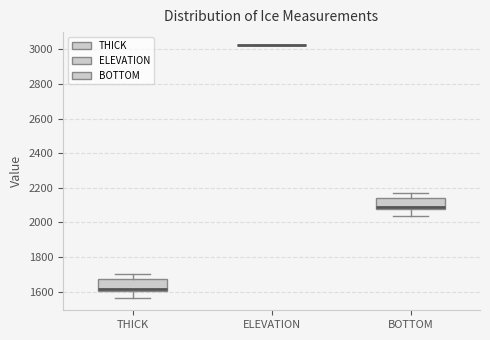

Reading left to right, transcribe this box plot: for each box, give where its median line is, the range the box spans, and where its two whiskers end, as read against the y-axis. The values are not printed on the chart, so give them approximately, as read against the axis.

THICK: median 1620, box 1600 to 1680, whiskers 1560 to 1700
ELEVATION: box collapsed to a line at 3020, whiskers 3020 to 3020
BOTTOM: median 2080 (just above the box's lower edge), box 2080 to 2140, whiskers 2040 to 2180